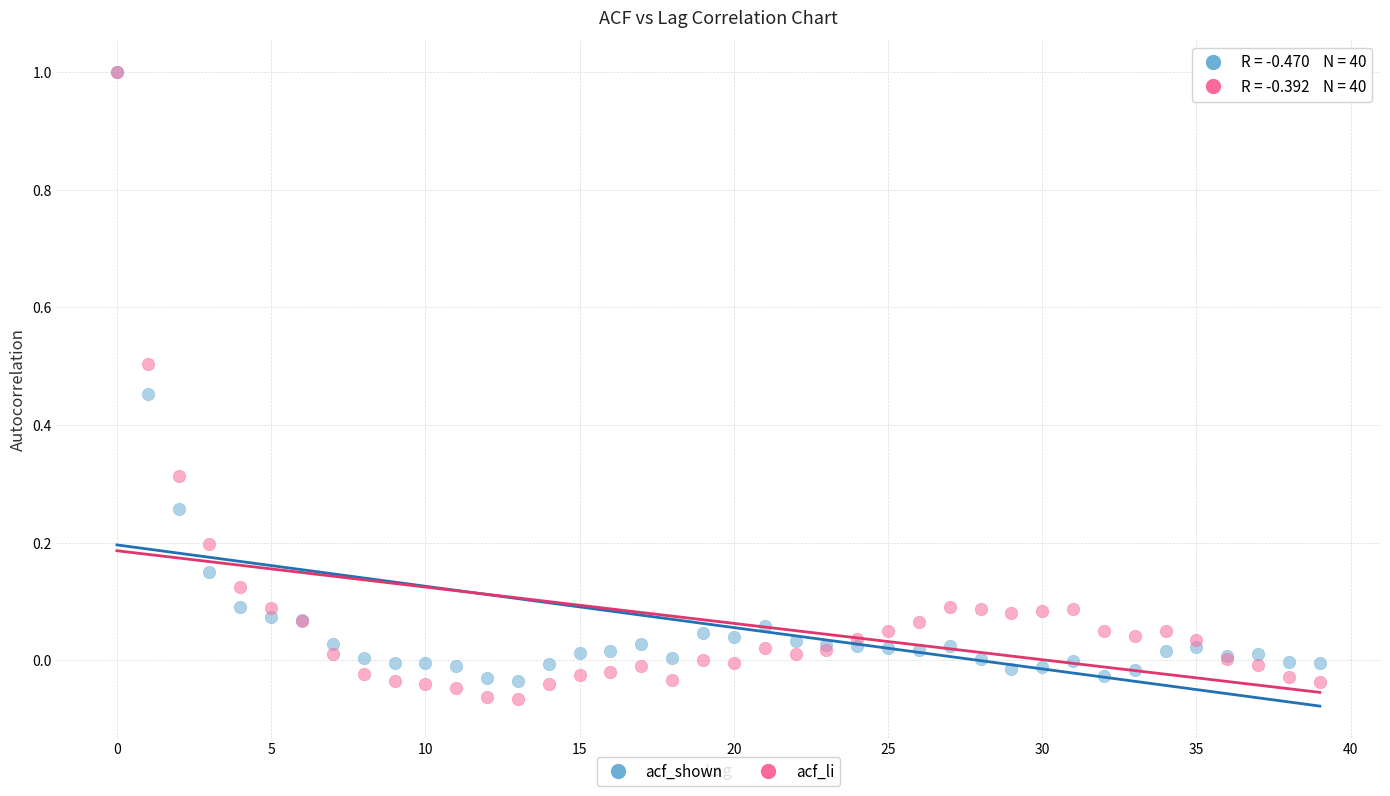

Which series contains the lowest Y value?

acf_li